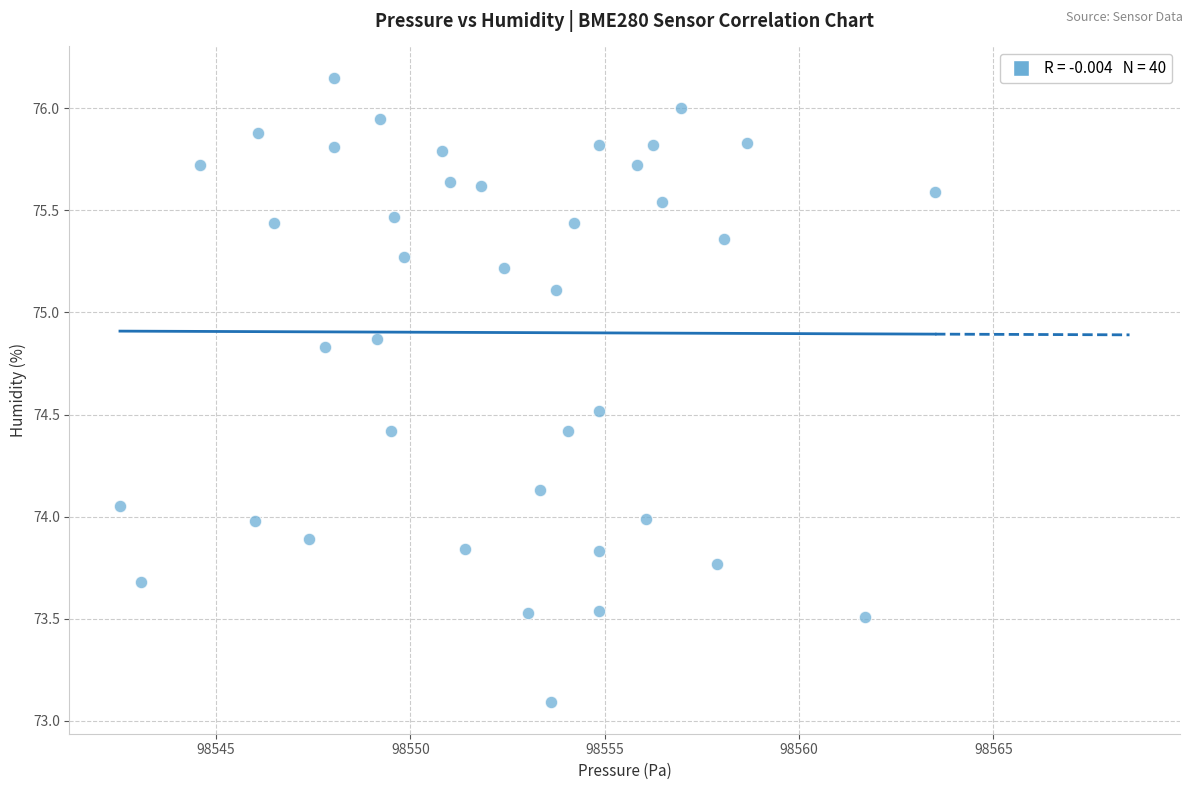

What is the range of Y values (max minus min)?

3.1